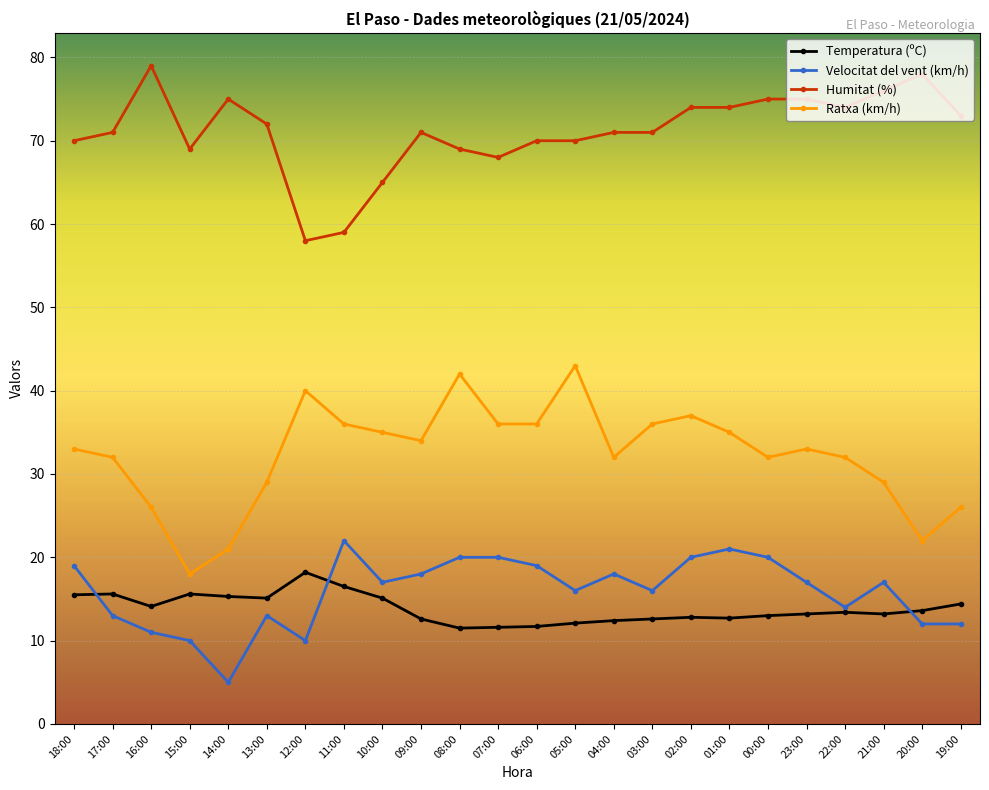

Rank the series by their maximum value, from lowest to highest.

Temperatura (ºC), Velocitat del vent (km/h), Ratxa (km/h), Humitat (%)